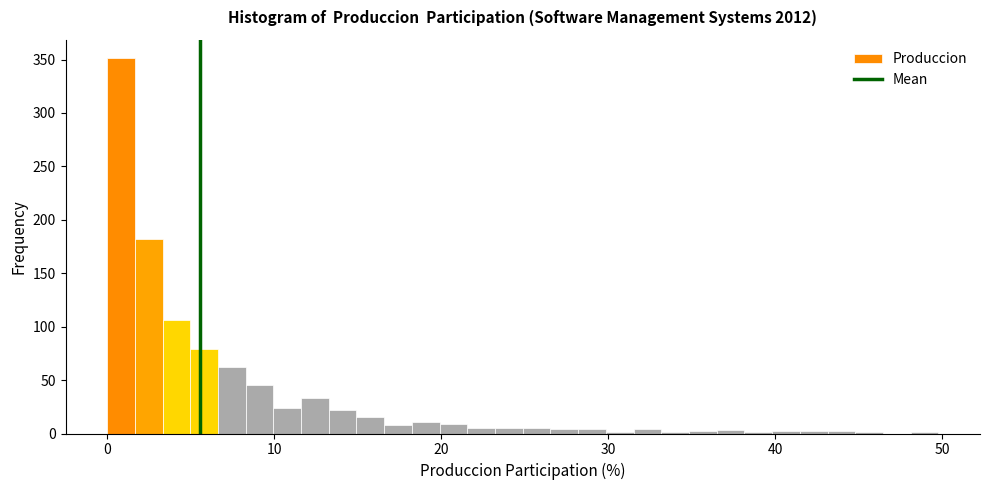

Read against the x-axis, roughly where is the centre of the tallest bar?

1